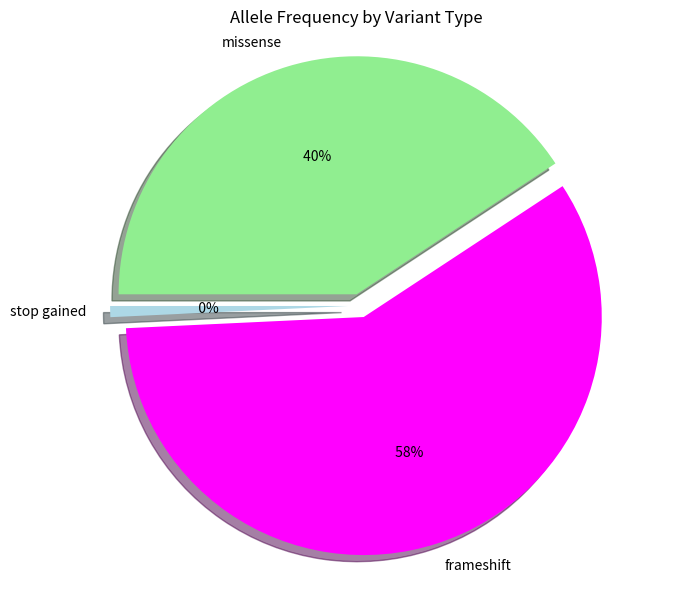

Does stop gained account for over 50% of the chart?

No